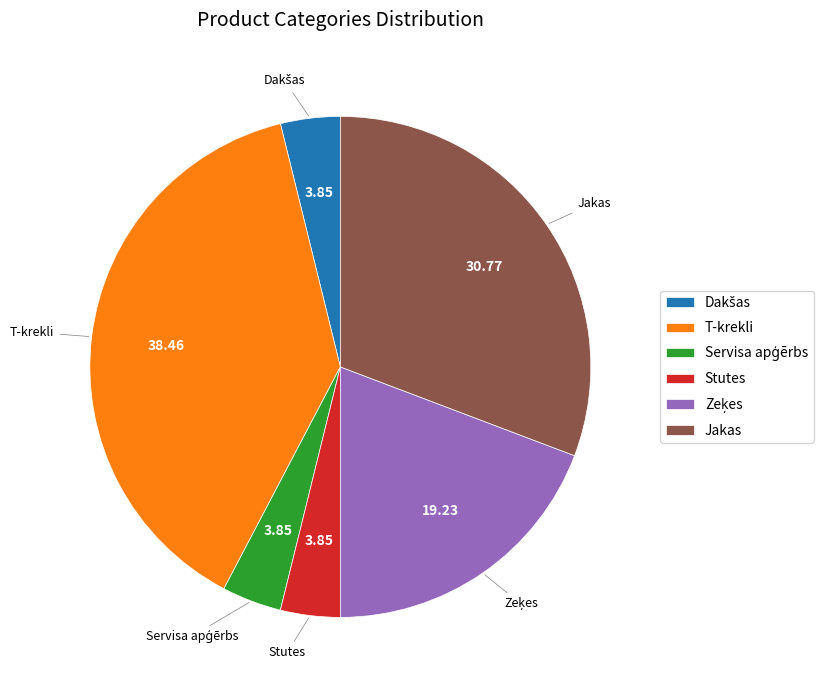

Count the number of slices in the pie.

6